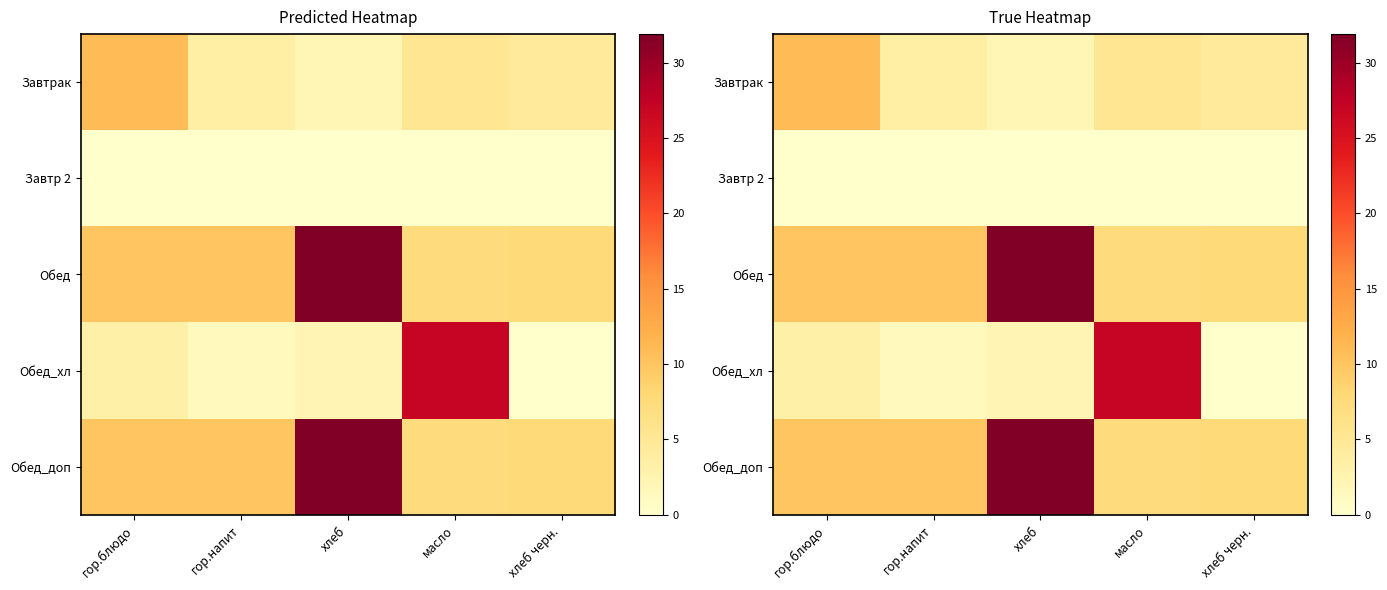

At which category is the sum across all series the highest?

хлеб